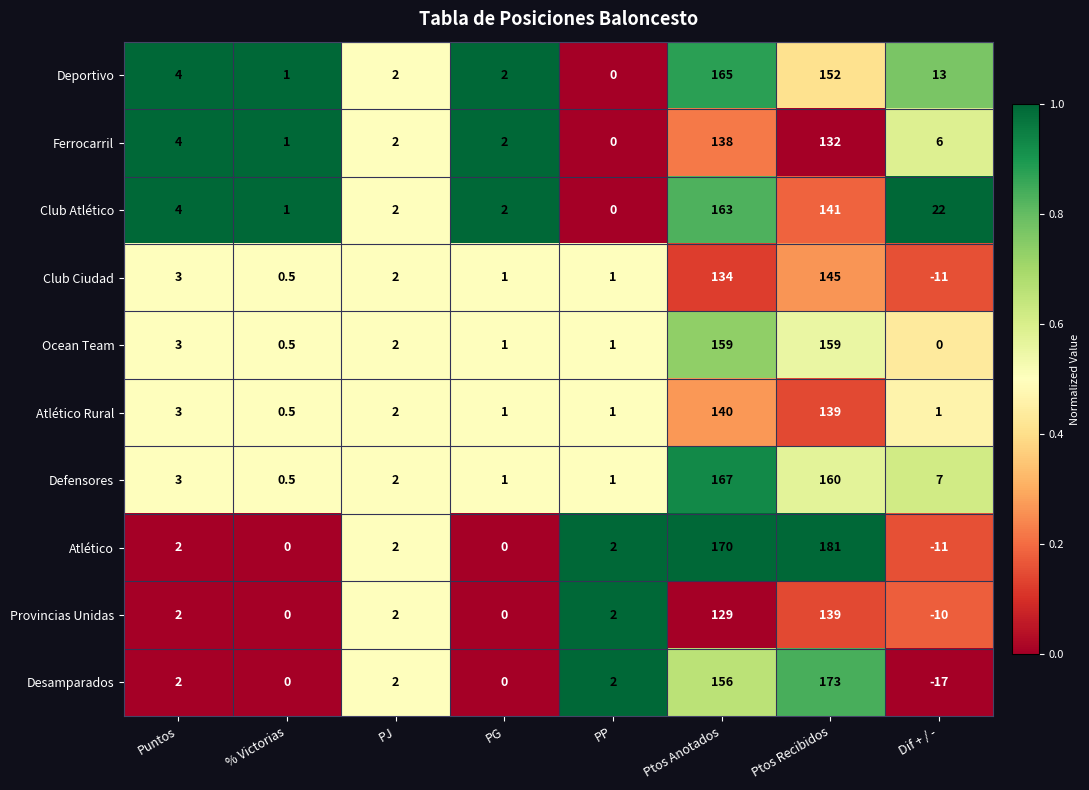

Which label corresponds to the smallest value in the chart?

Dif + / -